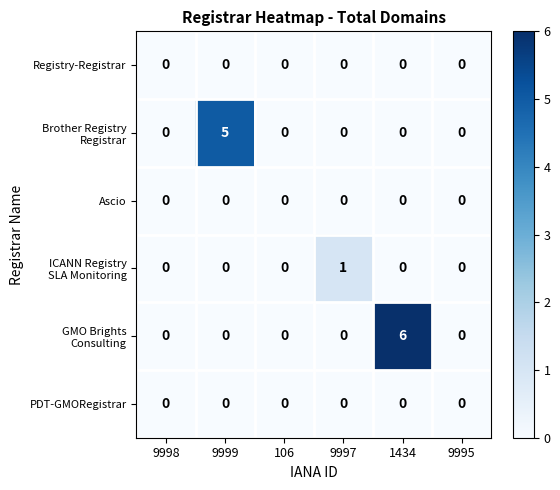

At which category is the sum across all series the highest?

1434